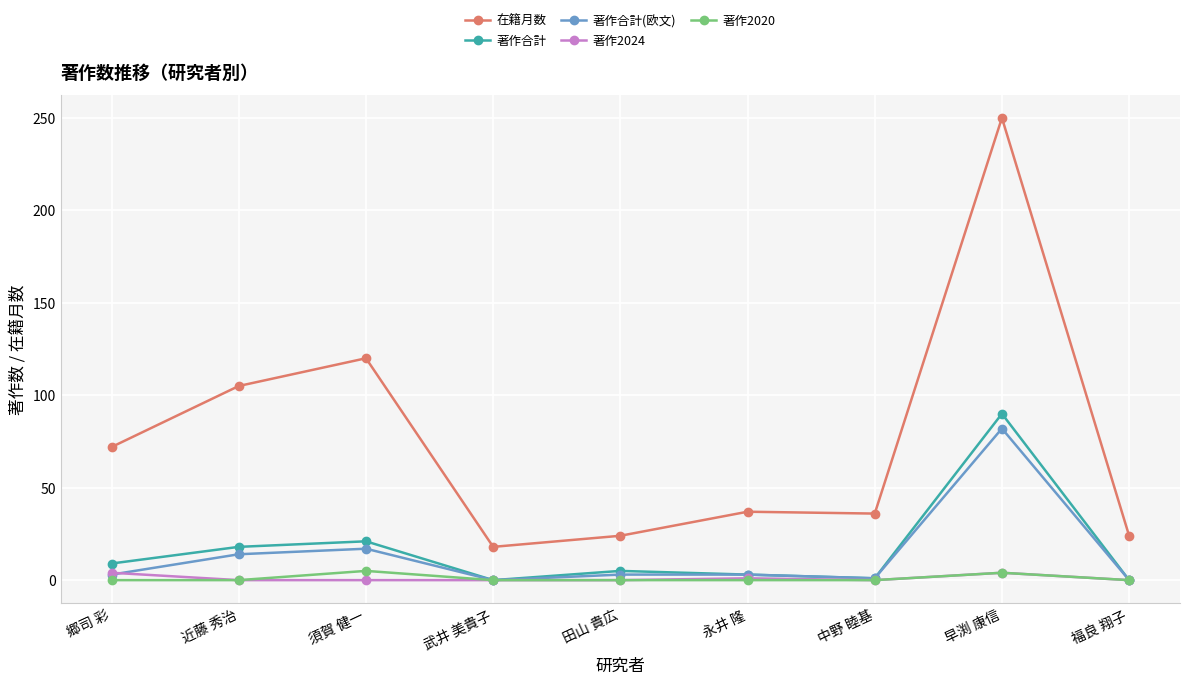

What is the lowest value of the 在籍月数 series?

18